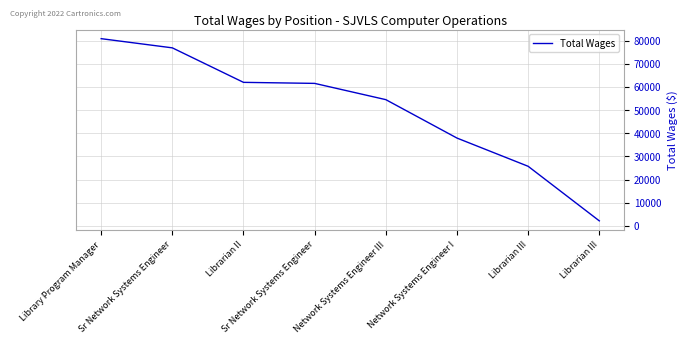

Is it true that the value at Network Systems Engineer III is 54472?

True